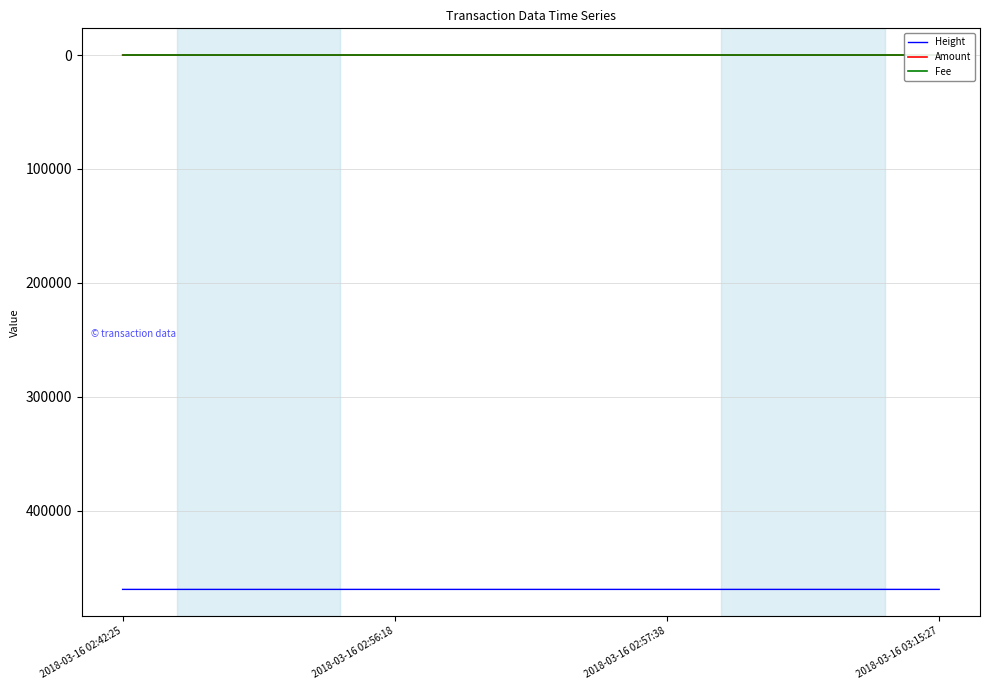

What is the label of the 3rd point from the right?

2018-03-16 02:56:18